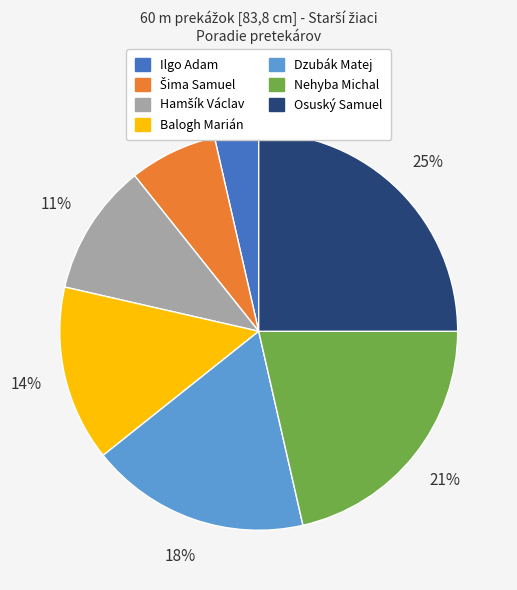

To the nearest percent, what portion does Ilgo Adam represent?

4%